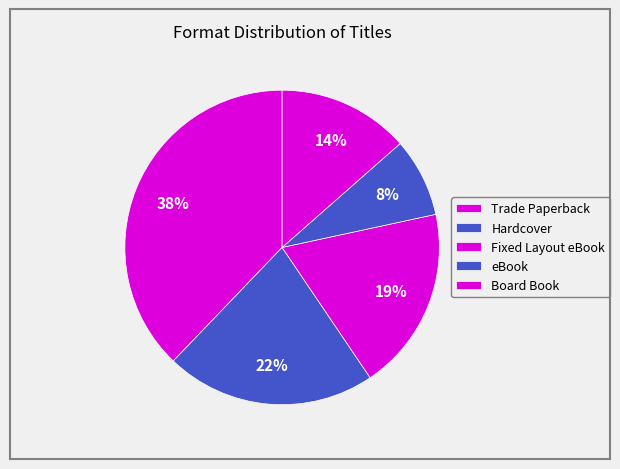

Is it true that Hardcover is 34% of the pie?

False